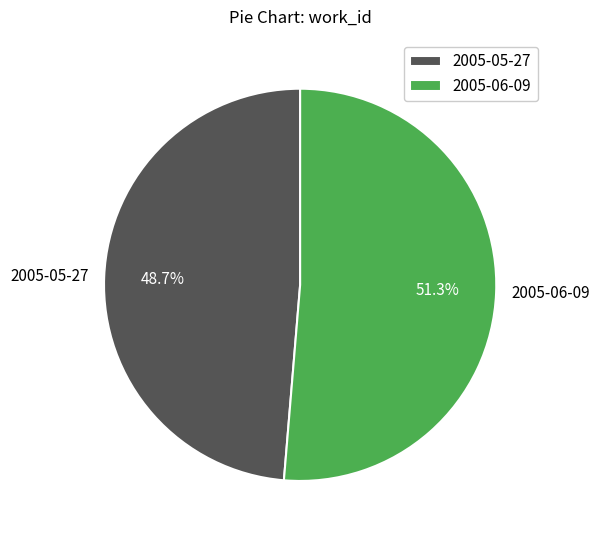

Does 2005-06-09 account for over 50% of the chart?

Yes